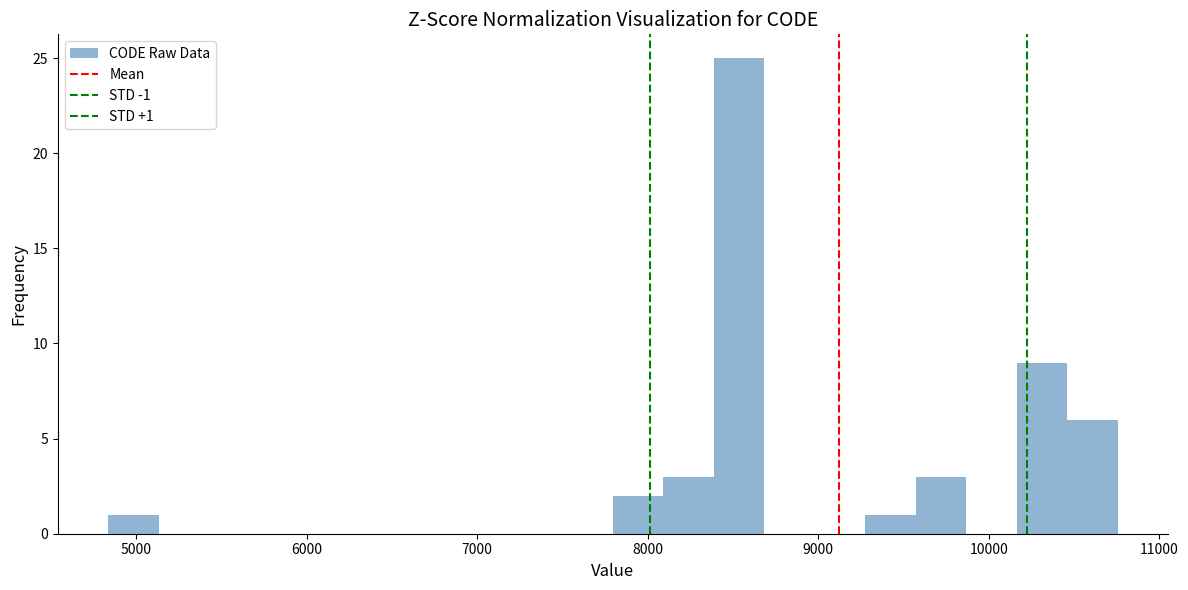

Read against the x-axis, roughly where is the centre of the tallest bar?

8500